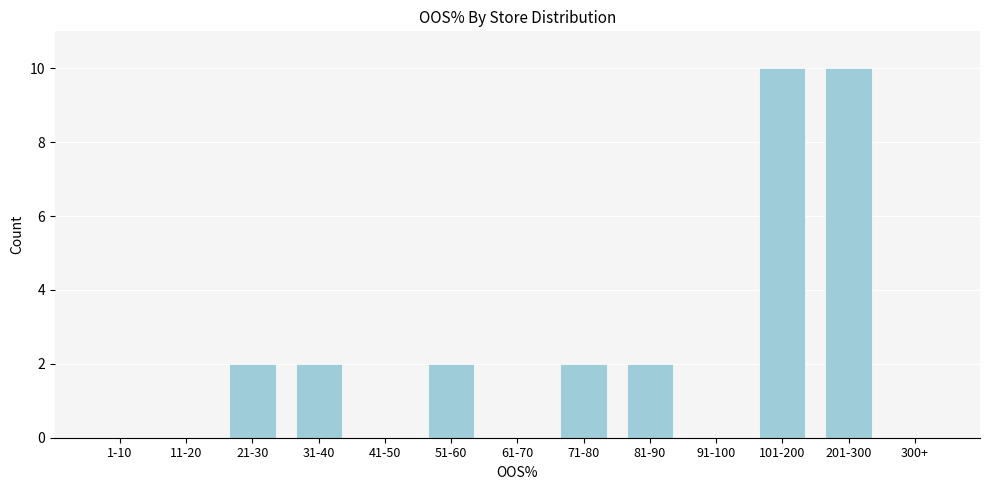

Reading left to right, transcribe all the data shown in this chart.

1-10=0	11-20=0	21-30=2	31-40=2	41-50=0	51-60=2	61-70=0	71-80=2	81-90=2	91-100=0	101-200=10	201-300=10	300+=0